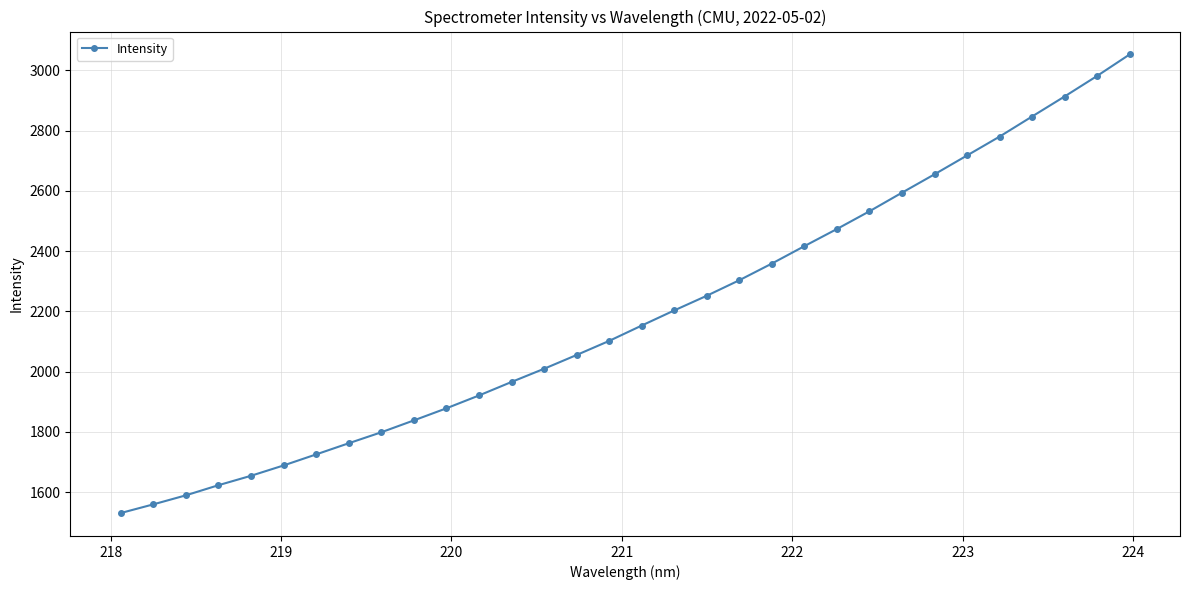

True or false: there are more than 2 points higher than both neighbors.

False